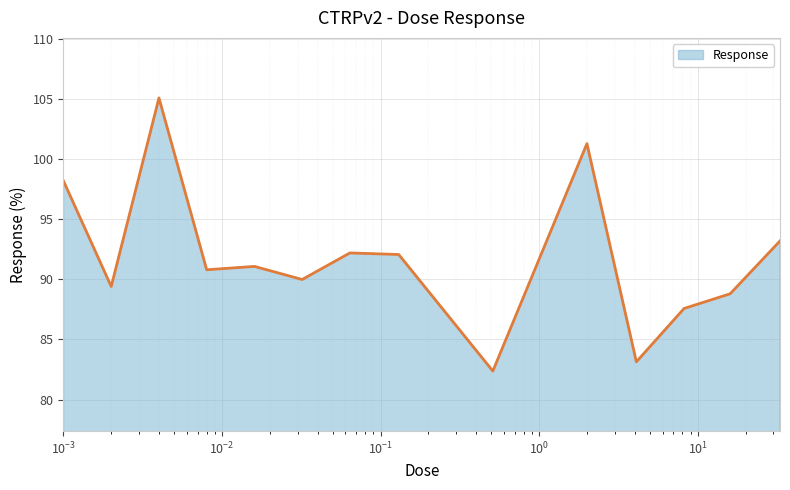

What is the greatest value displayed?

105.1